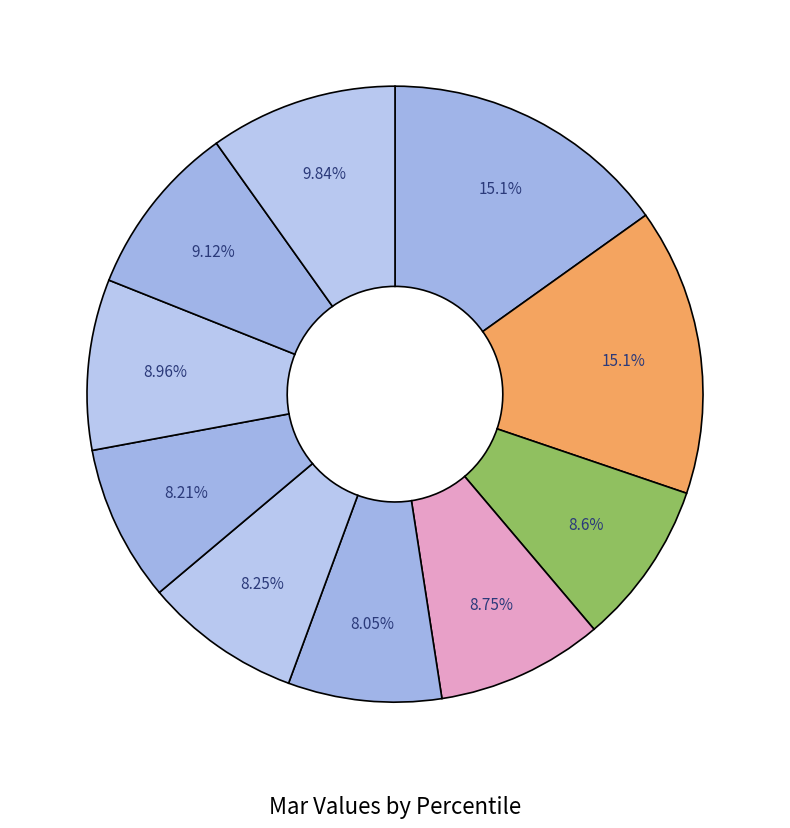

Rank the categories by value from lowest to highest.

pct45, pct65, pct55, pct25, pct35, pct75, pct85, pct95, pct15, pct05